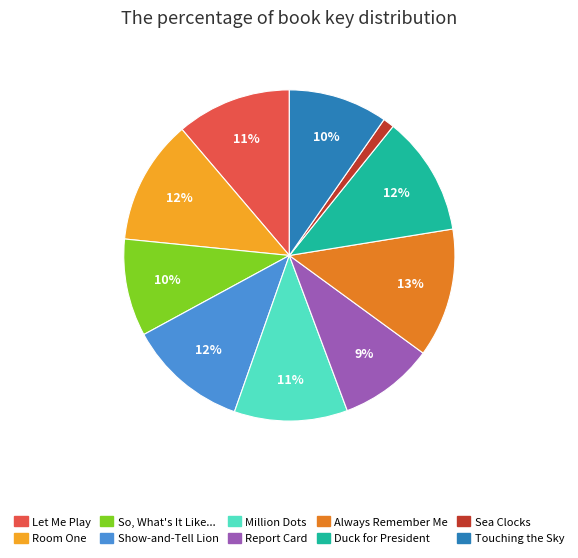

To the nearest percent, what is the difference between the Let Me Play and Sea Clocks slice percentages?

10%